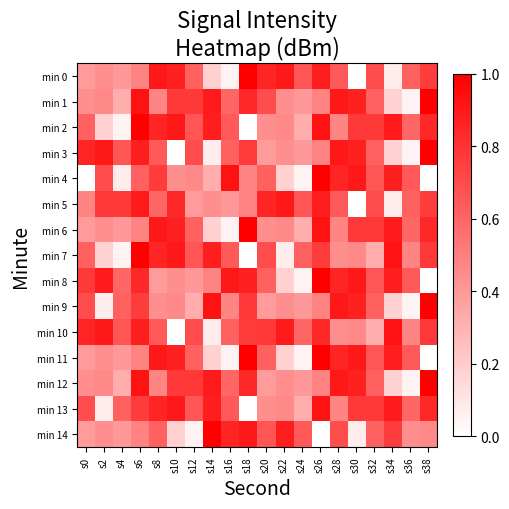

Reading left to right, list all the values displayed in this chart.

min 0: s0=0.4	s2=0.4	s4=0.4	s6=0.5	s8=0.9	s10=0.9	s12=0.6	s14=0.2	s16=0.1	s18=1.0	s20=0.9	s22=0.9	s24=0.7	s26=0.9	s28=0.6	s30=0.0	s32=0.7	s34=0.1	s36=0.6	s38=0.8
min 1: s0=0.4	s2=0.5	s4=0.3	s6=0.9	s8=0.5	s10=0.8	s12=0.8	s14=0.9	s16=0.6	s18=0.8	s20=0.7	s22=0.4	s24=0.4	s26=0.5	s28=0.9	s30=0.9	s32=0.6	s34=0.2	s36=0.1	s38=1.0
min 2: s0=0.6	s2=0.2	s4=0.1	s6=1.0	s8=0.9	s10=0.9	s12=0.7	s14=0.9	s16=0.6	s18=0.0	s20=0.4	s22=0.5	s24=0.3	s26=0.9	s28=0.5	s30=0.8	s32=0.8	s34=0.9	s36=0.6	s38=0.8
min 3: s0=0.9	s2=0.9	s4=0.7	s6=0.9	s8=0.6	s10=0.0	s12=0.7	s14=0.1	s16=0.6	s18=0.8	s20=0.4	s22=0.4	s24=0.4	s26=0.5	s28=0.9	s30=0.9	s32=0.6	s34=0.2	s36=0.1	s38=1.0
min 4: s0=0.0	s2=0.7	s4=0.1	s6=0.6	s8=0.8	s10=0.4	s12=0.5	s14=0.3	s16=0.9	s18=0.5	s20=0.6	s22=0.2	s24=0.1	s26=1.0	s28=0.9	s30=0.9	s32=0.7	s34=0.9	s36=0.6	s38=0.0
min 5: s0=0.5	s2=0.8	s4=0.8	s6=0.9	s8=0.6	s10=0.8	s12=0.4	s14=0.4	s16=0.4	s18=0.5	s20=0.9	s22=0.9	s24=0.7	s26=0.9	s28=0.6	s30=0.0	s32=0.7	s34=0.1	s36=0.6	s38=0.8
min 6: s0=0.4	s2=0.4	s4=0.4	s6=0.5	s8=0.9	s10=0.9	s12=0.6	s14=0.2	s16=0.1	s18=1.0	s20=0.4	s22=0.5	s24=0.3	s26=0.9	s28=0.5	s30=0.8	s32=0.8	s34=0.9	s36=0.6	s38=0.8
min 7: s0=0.6	s2=0.2	s4=0.1	s6=1.0	s8=0.9	s10=0.9	s12=0.7	s14=0.9	s16=0.6	s18=0.0	s20=0.7	s22=0.1	s24=0.6	s26=0.8	s28=0.4	s30=0.5	s32=0.3	s34=0.9	s36=0.5	s38=0.8
min 8: s0=0.8	s2=0.9	s4=0.6	s6=0.8	s8=0.4	s10=0.4	s12=0.4	s14=0.5	s16=0.9	s18=0.9	s20=0.6	s22=0.2	s24=0.1	s26=1.0	s28=0.9	s30=0.9	s32=0.7	s34=0.9	s36=0.6	s38=0.0
min 9: s0=0.7	s2=0.1	s4=0.6	s6=0.8	s8=0.4	s10=0.5	s12=0.3	s14=0.9	s16=0.5	s18=0.8	s20=0.4	s22=0.4	s24=0.4	s26=0.5	s28=0.9	s30=0.9	s32=0.6	s34=0.2	s36=0.1	s38=1.0
min 10: s0=0.9	s2=0.9	s4=0.7	s6=0.9	s8=0.6	s10=0.0	s12=0.7	s14=0.1	s16=0.6	s18=0.8	s20=0.8	s22=0.9	s24=0.6	s26=0.8	s28=0.4	s30=0.5	s32=0.3	s34=0.9	s36=0.5	s38=0.8
min 11: s0=0.4	s2=0.4	s4=0.4	s6=0.5	s8=0.9	s10=0.9	s12=0.6	s14=0.2	s16=0.1	s18=1.0	s20=0.6	s22=0.2	s24=0.1	s26=1.0	s28=0.9	s30=0.9	s32=0.7	s34=0.9	s36=0.6	s38=0.0
min 12: s0=0.4	s2=0.5	s4=0.3	s6=0.9	s8=0.5	s10=0.8	s12=0.8	s14=0.9	s16=0.6	s18=0.8	s20=0.4	s22=0.4	s24=0.4	s26=0.5	s28=0.9	s30=0.9	s32=0.6	s34=0.2	s36=0.1	s38=1.0
min 13: s0=0.7	s2=0.1	s4=0.6	s6=0.8	s8=0.9	s10=0.9	s12=0.7	s14=0.9	s16=0.6	s18=0.0	s20=0.4	s22=0.5	s24=0.3	s26=0.9	s28=0.5	s30=0.8	s32=0.8	s34=0.9	s36=0.6	s38=0.8
min 14: s0=0.4	s2=0.4	s4=0.4	s6=0.5	s8=0.6	s10=0.2	s12=0.1	s14=1.0	s16=0.9	s18=0.9	s20=0.7	s22=0.9	s24=0.6	s26=0.0	s28=0.7	s30=0.1	s32=0.6	s34=0.8	s36=0.4	s38=0.5